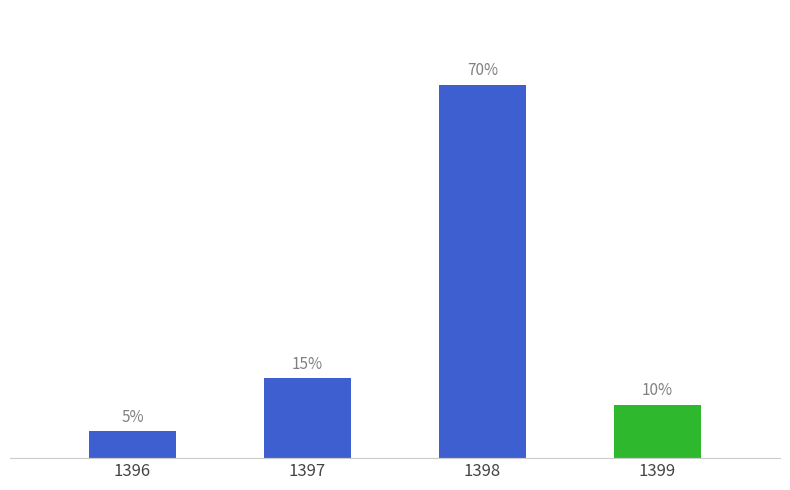

Rank the categories by value from lowest to highest.

1396, 1399, 1397, 1398